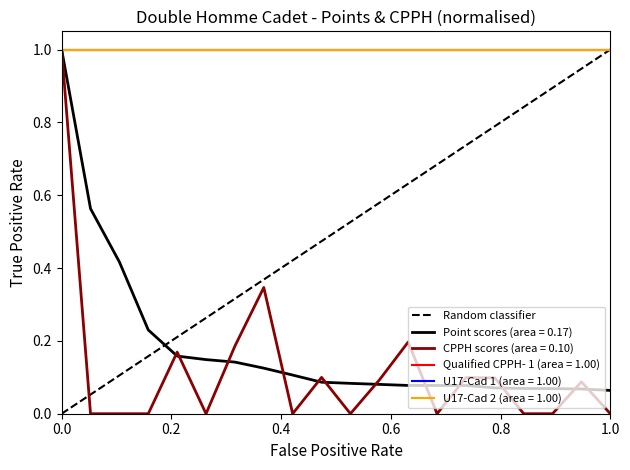

Does the chart have visible grid lines?

No